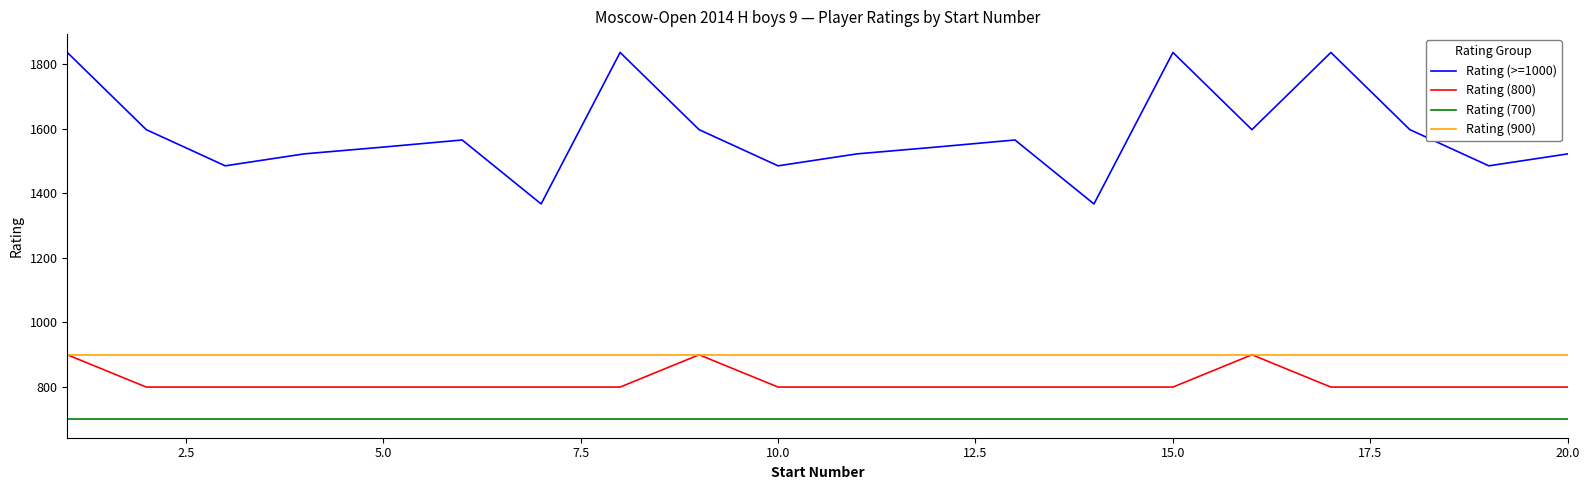

In Rating (>=1000), how many points are lower than both neighbors (excluding endpoints)?

6